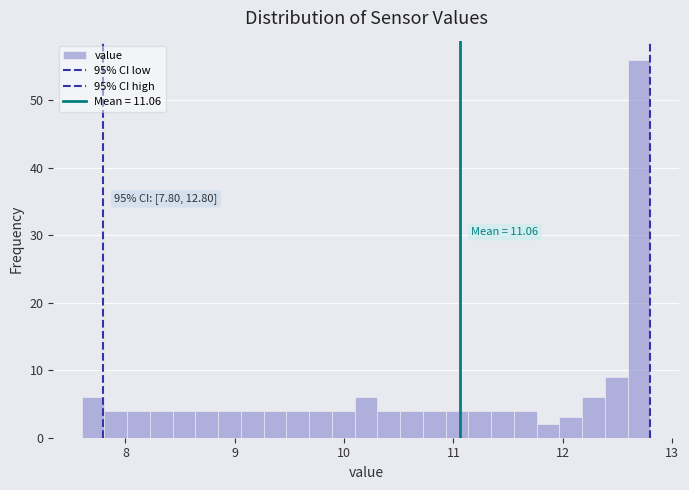

Read against the x-axis, roughly where is the centre of the tallest bar?

12.7